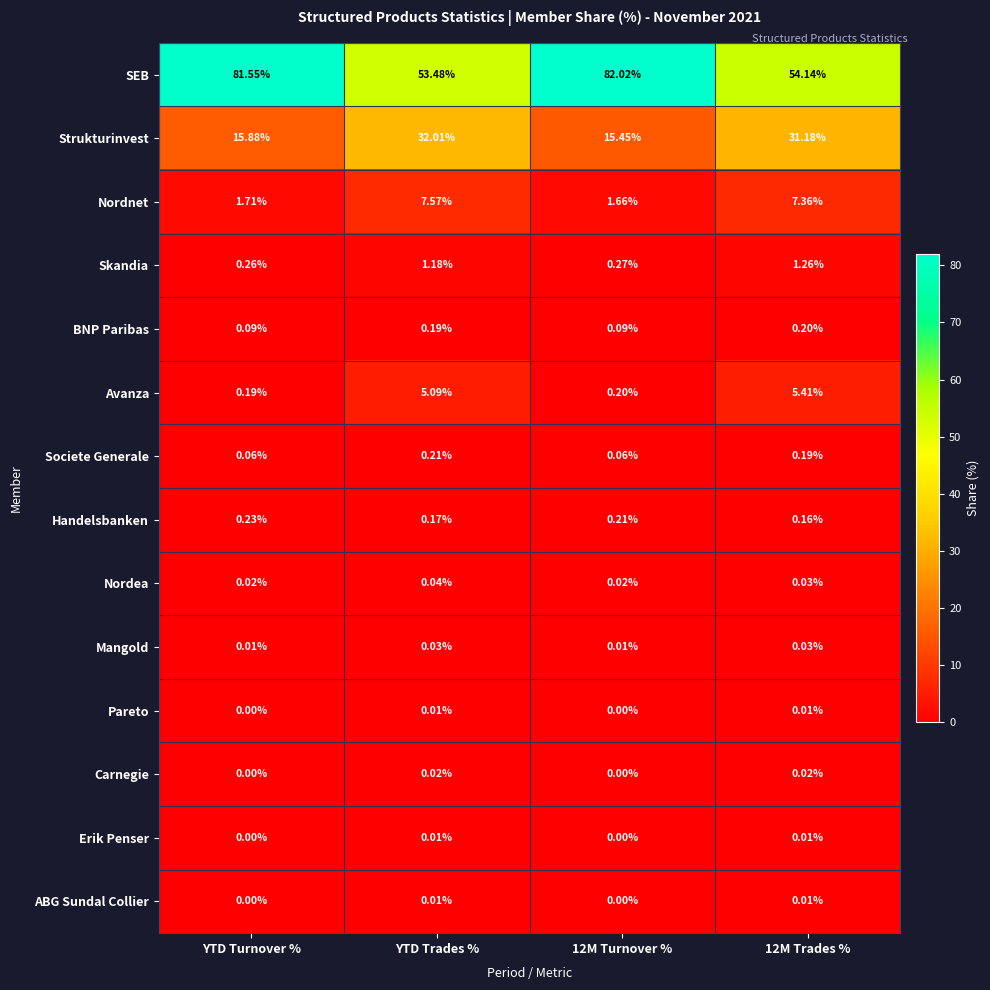

How many distinct data groups are displayed?

14